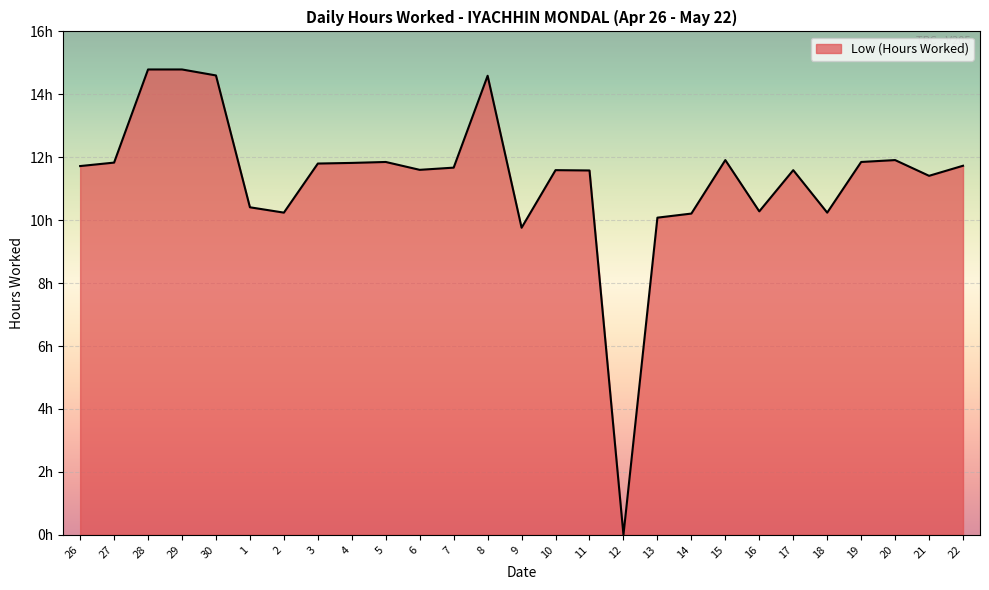

What is the difference between the maximum and minimum values?

14.8